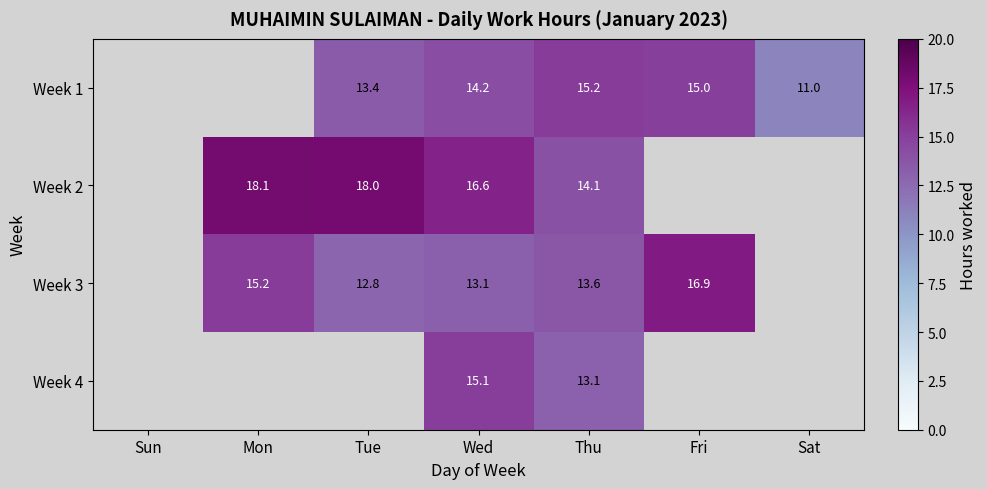

What is the total value across all series at Tue?

44.2